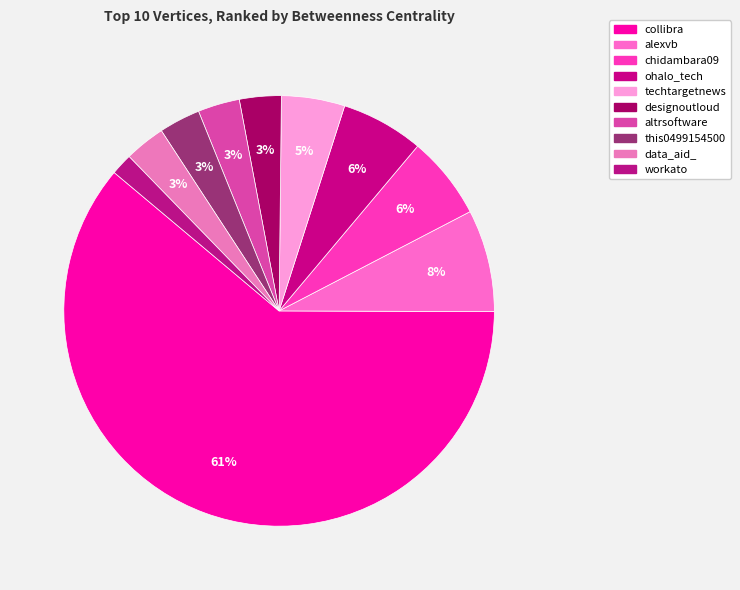

To the nearest percent, what percentage of the pie is alexvb?

8%